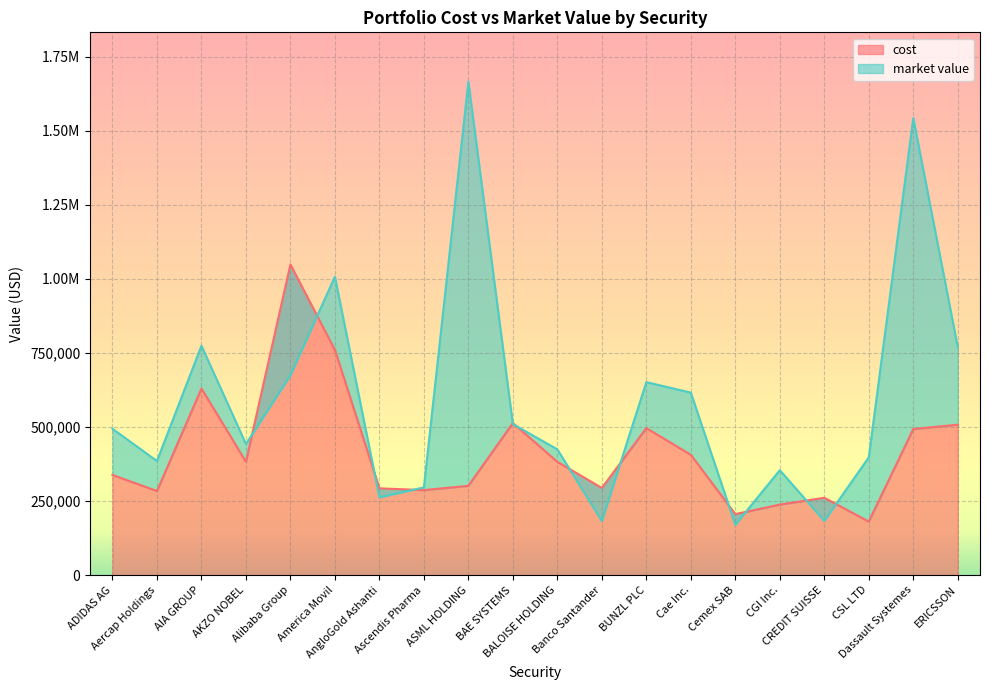

List the series in order of their peak value, highest first.

market value, cost